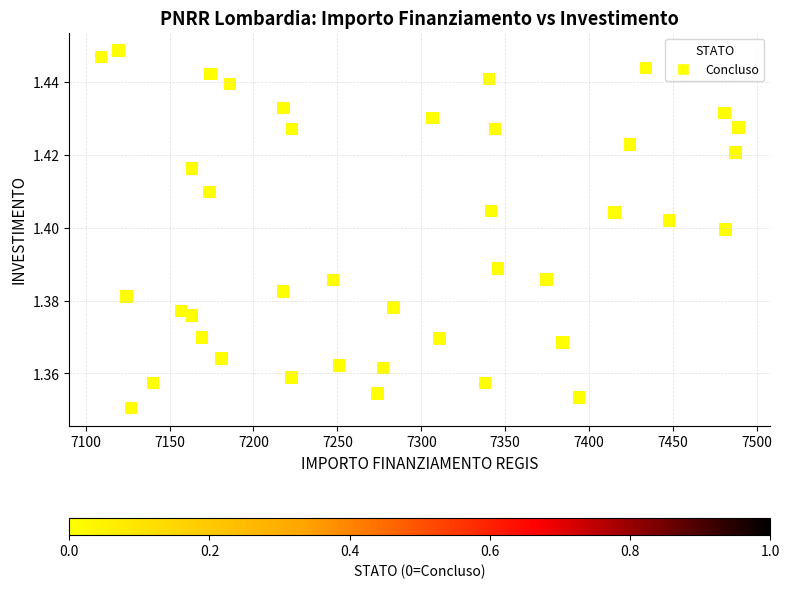

What is the range of X values (max minus min)?

379.7